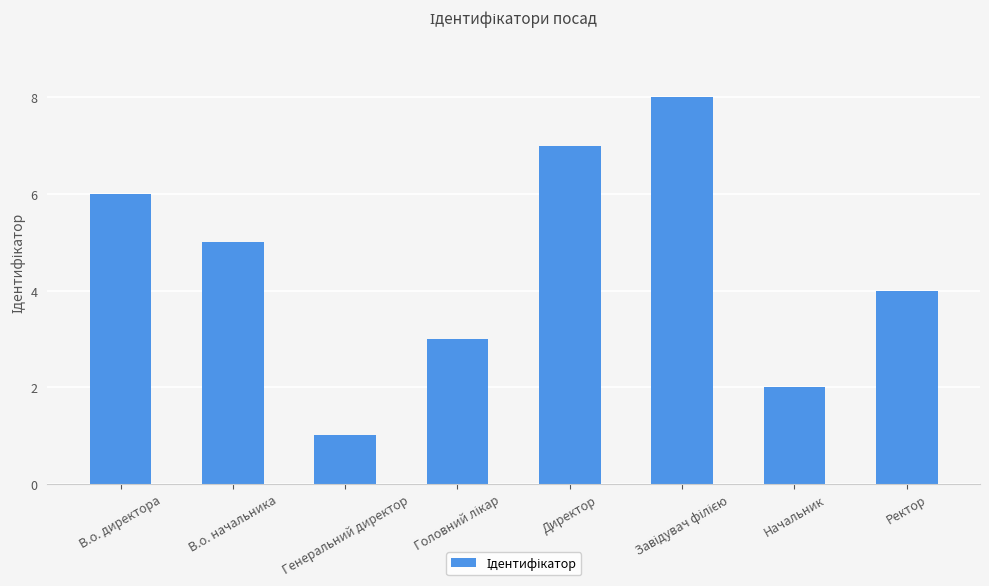

What is the value of the 1st bar from the left?

6